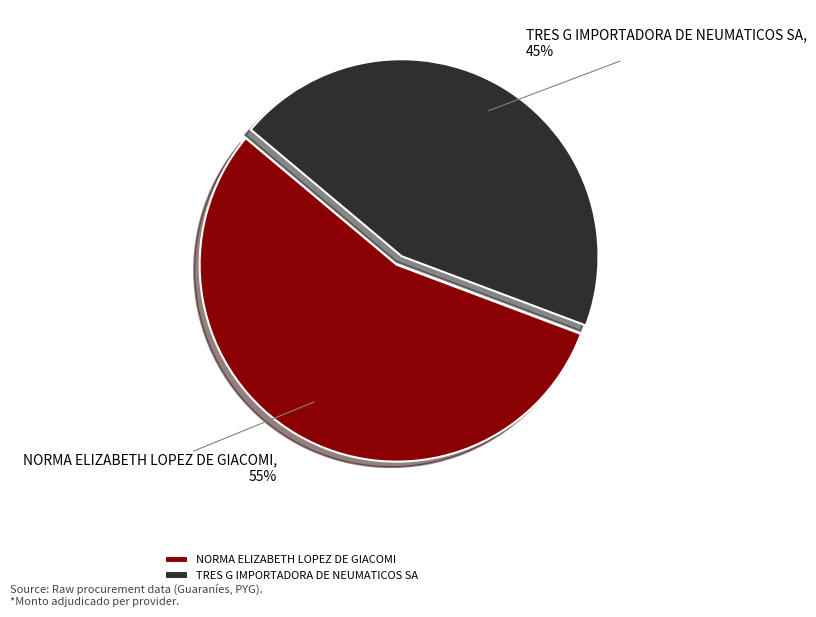

What is the ratio of the value at TRES G IMPORTADORA DE NEUMATICOS SA to the value at NORMA ELIZABETH LOPEZ DE GIACOMI?

0.8